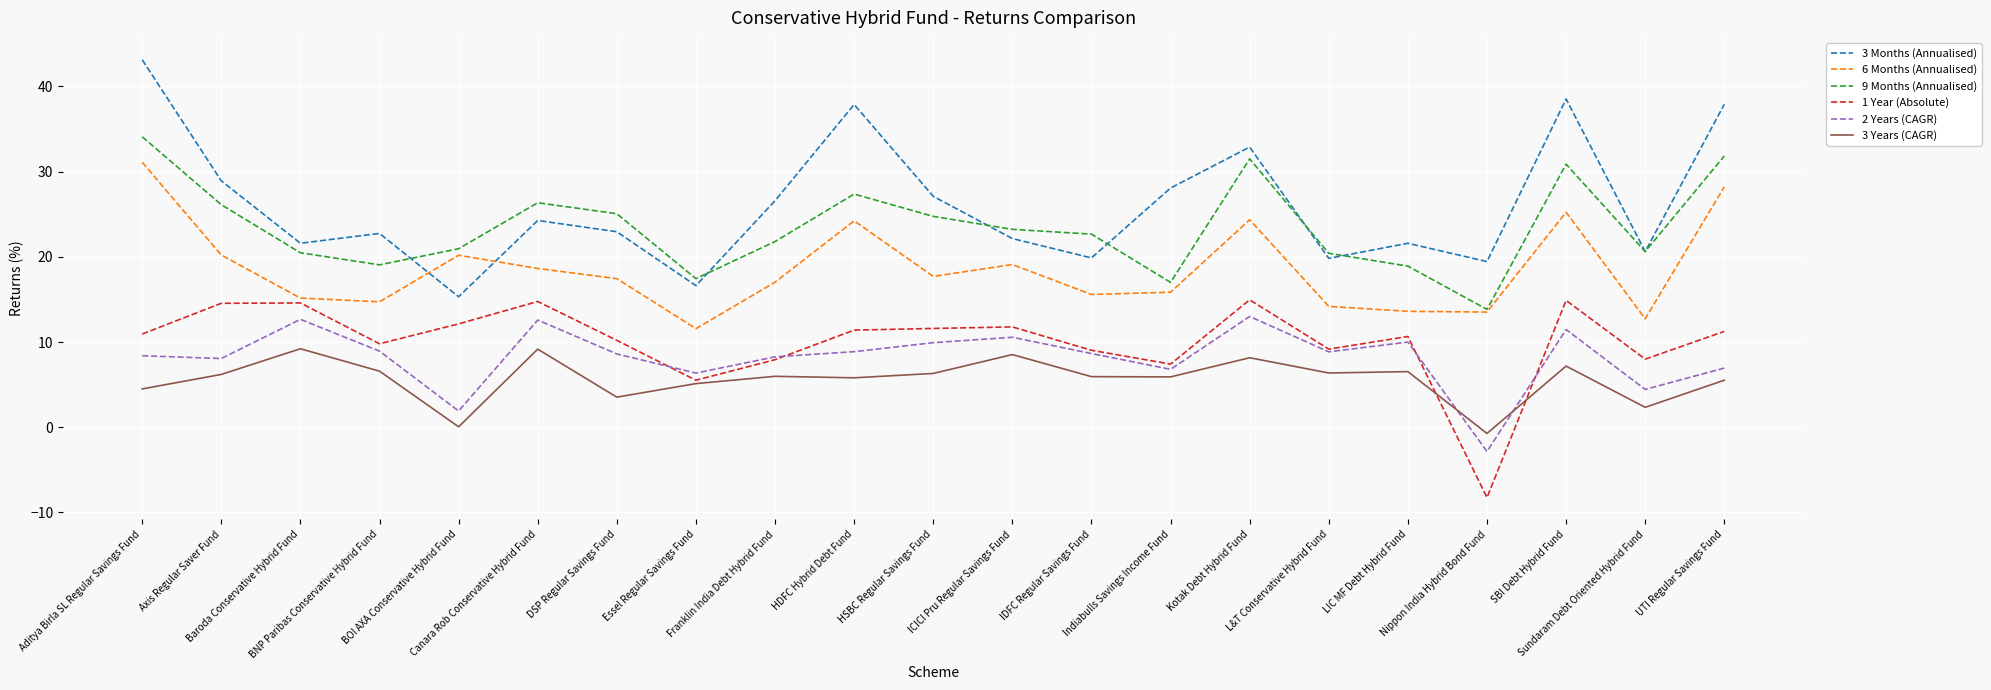

How many lines are shown in the chart?

6